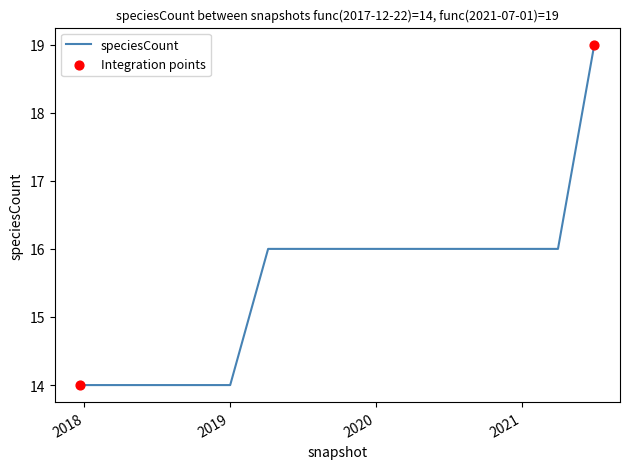

What is the maximum value shown in the chart?

19